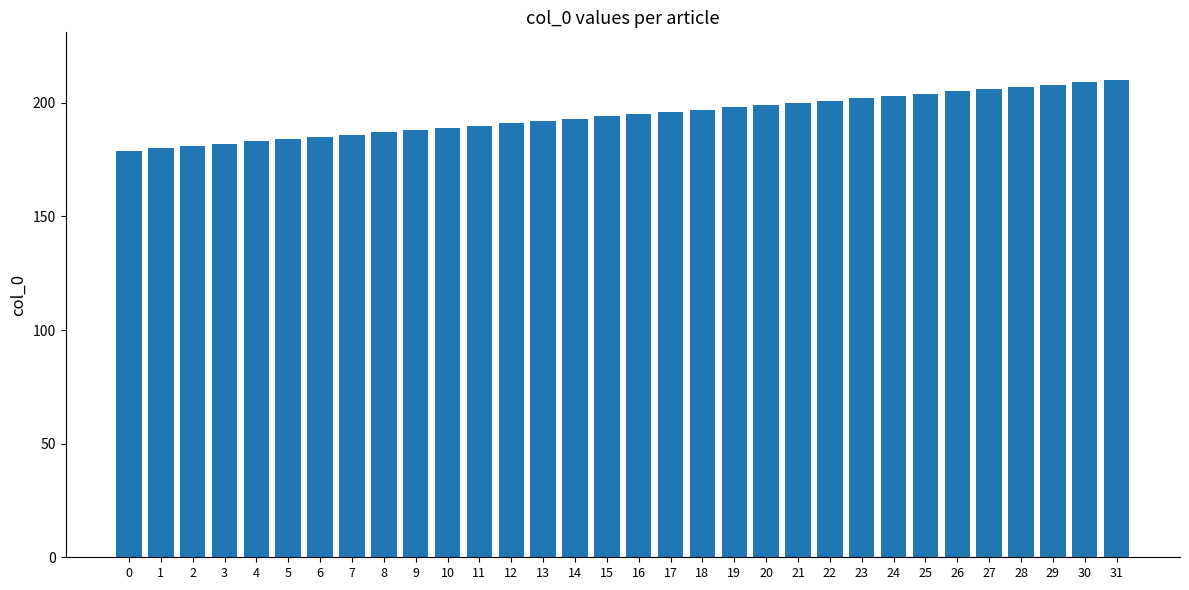

The chart shows a value of 210 at 31. True or false?

True